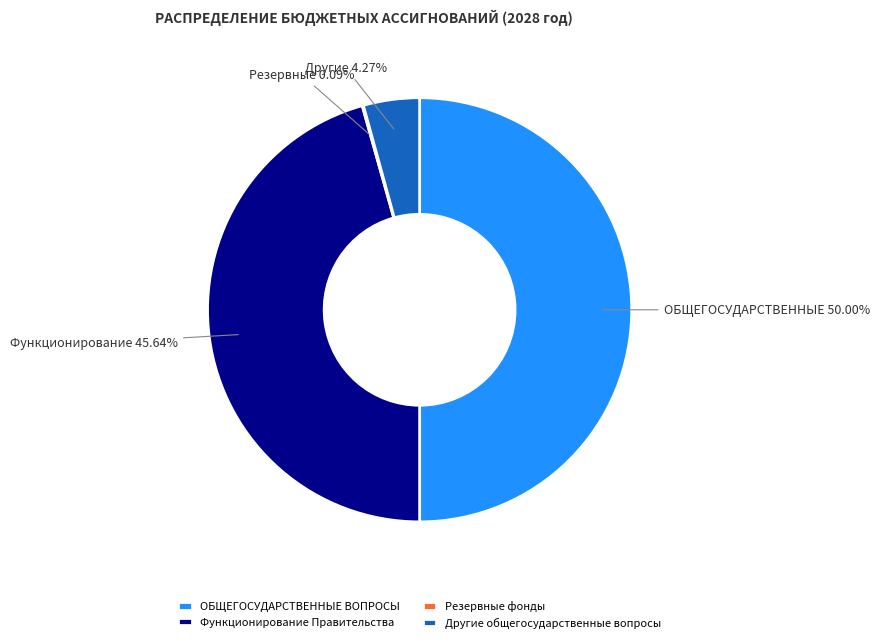

Which has a higher value, Функционирование Правительства or ОБЩЕГОСУДАРСТВЕННЫЕ ВОПРОСЫ?

ОБЩЕГОСУДАРСТВЕННЫЕ ВОПРОСЫ